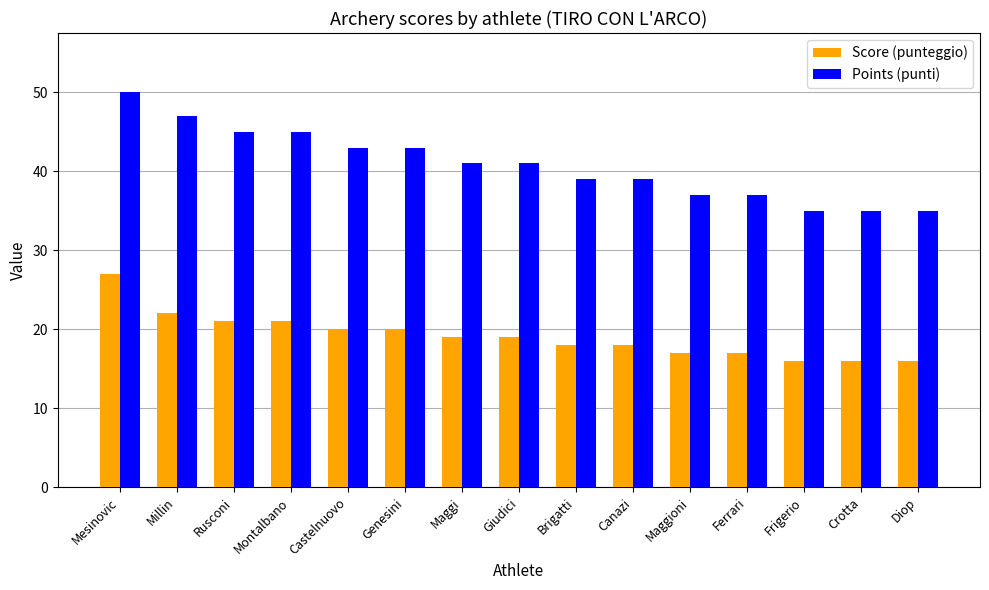

How many groups of bars are there?

15